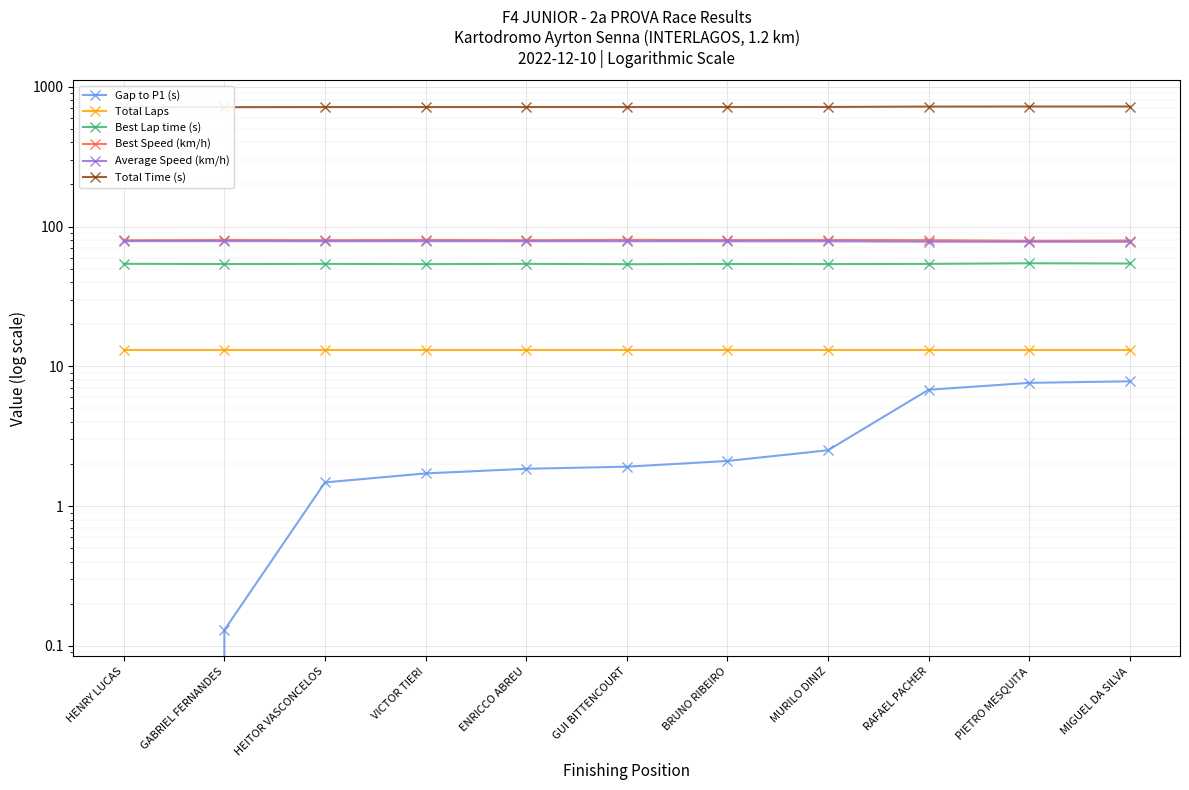

What position from the right is PIETRO MESQUITA?

2